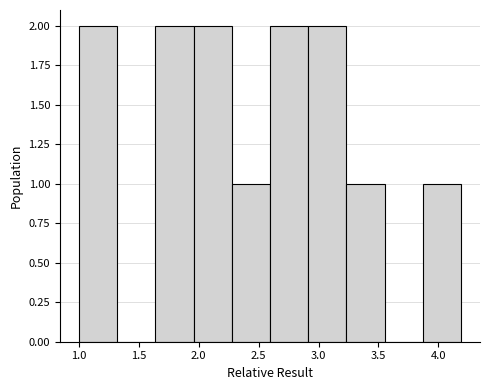

Reading left to right, list every bar in this chart as the range it spans on the x-axis followed by its height. Neither the bar edges nor the heights are printed on the chart, so give them approximately, as read against the axes.

1.00 to 1.30: 2
1.30 to 1.65: 0
1.65 to 1.95: 2
1.95 to 2.30: 2
2.30 to 2.60: 1
2.60 to 2.90: 2
2.90 to 3.25: 2
3.25 to 3.55: 1
3.55 to 3.85: 0
3.85 to 4.20: 1